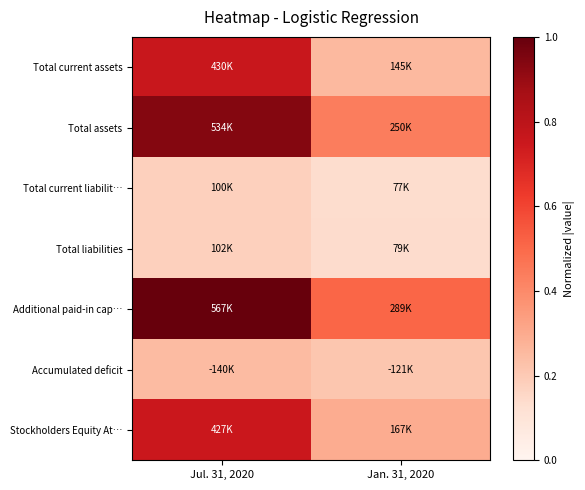

Which category has the highest value across all series?

Jul. 31, 2020